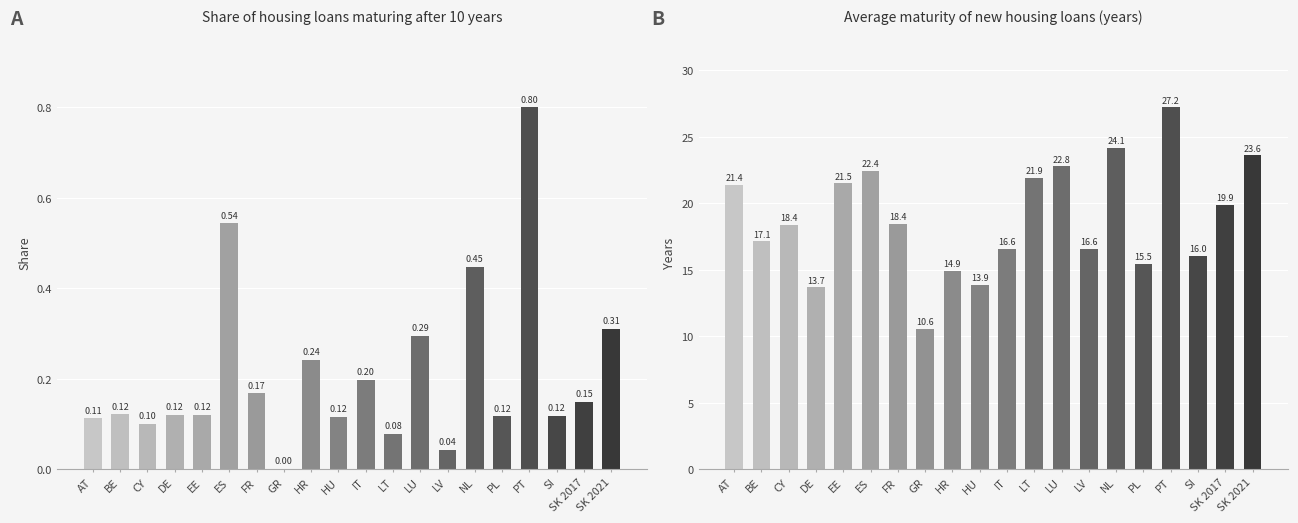

List the series in order of their peak value, lowest first.

Share of housing loans, Average maturity (years)